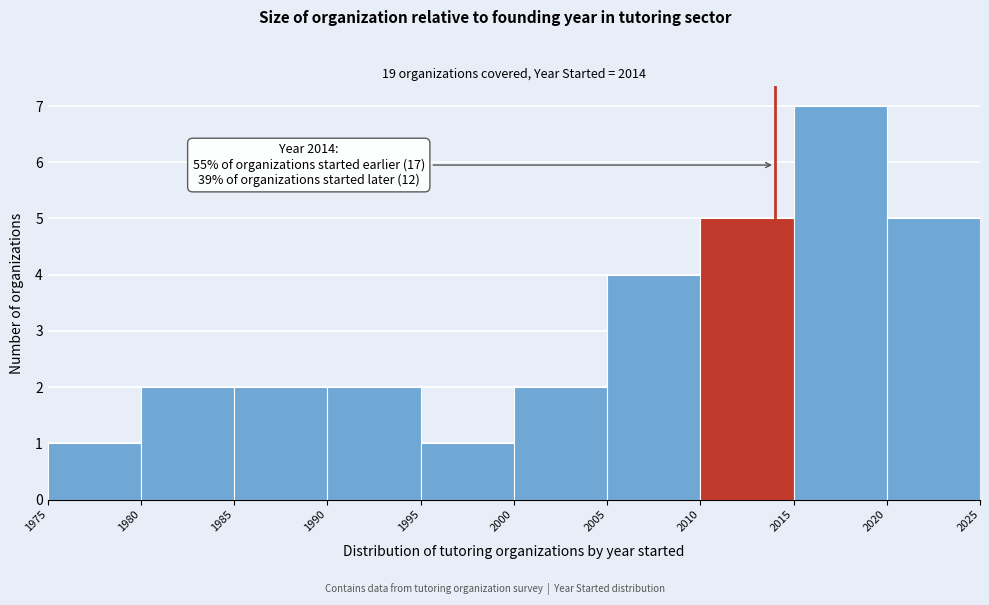

Over which range of the x-axis is the bar tallest?

2015 to 2020